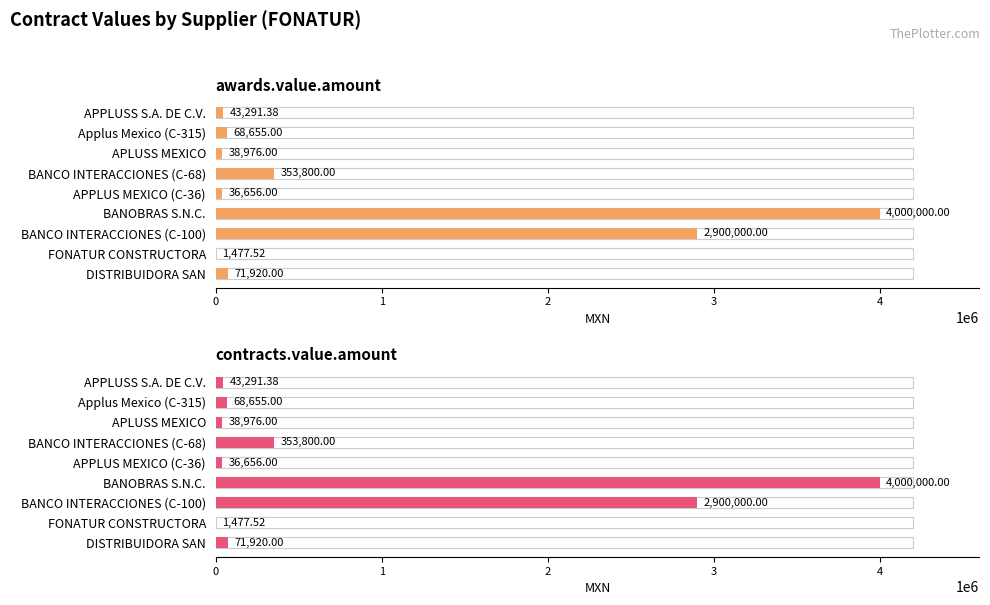

What is the value of the contracts.value.amount bar at the 3rd from the left?

2900000.0